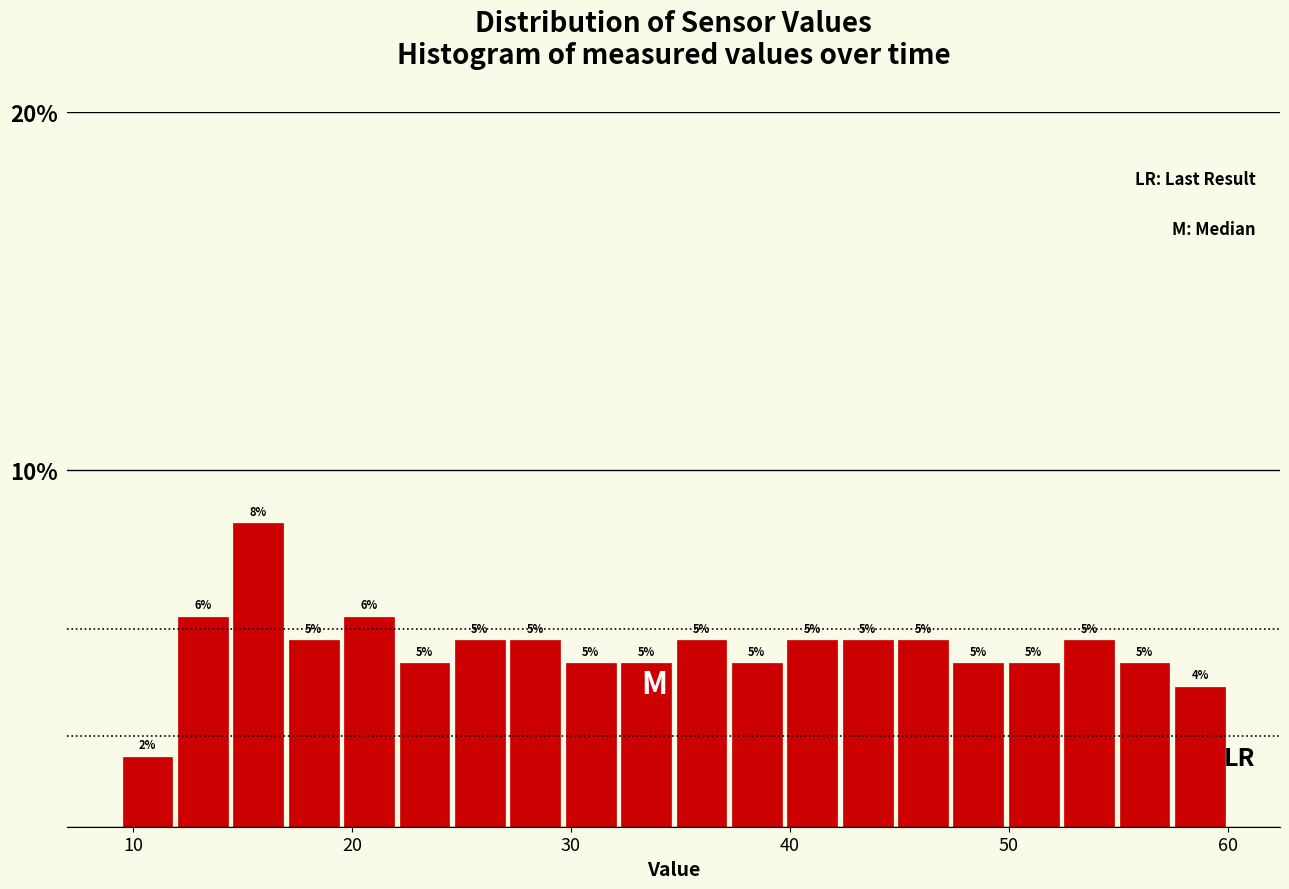

Around what value on the x-axis is the tallest bar? Give the approximate position of its centre, as read against the axis.

16